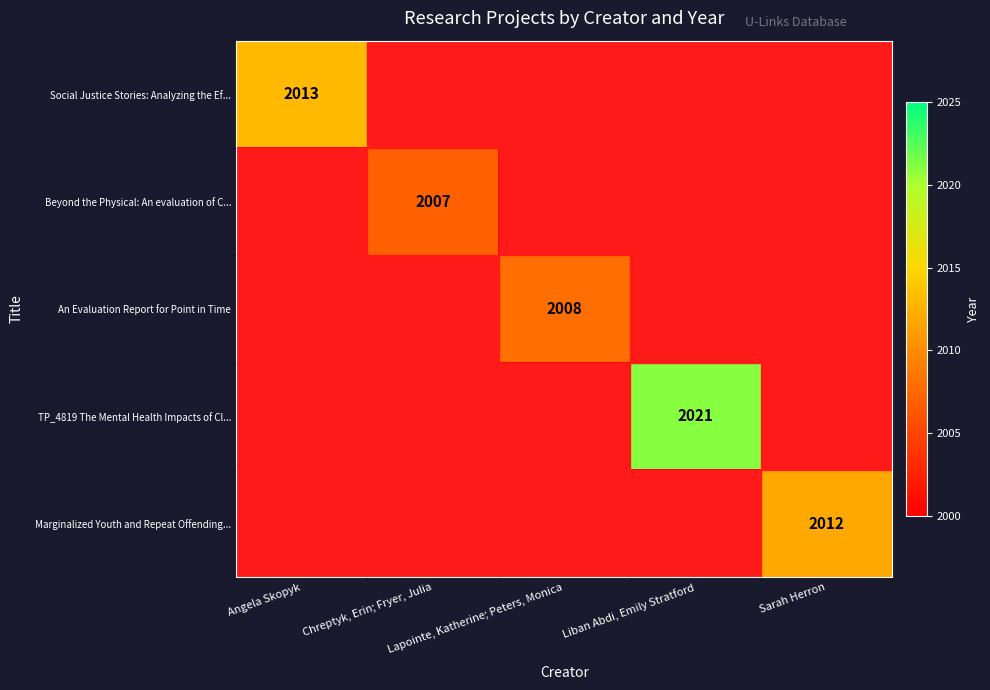

At which category is the sum across all series the highest?

Liban Abdi, Emily Stratford